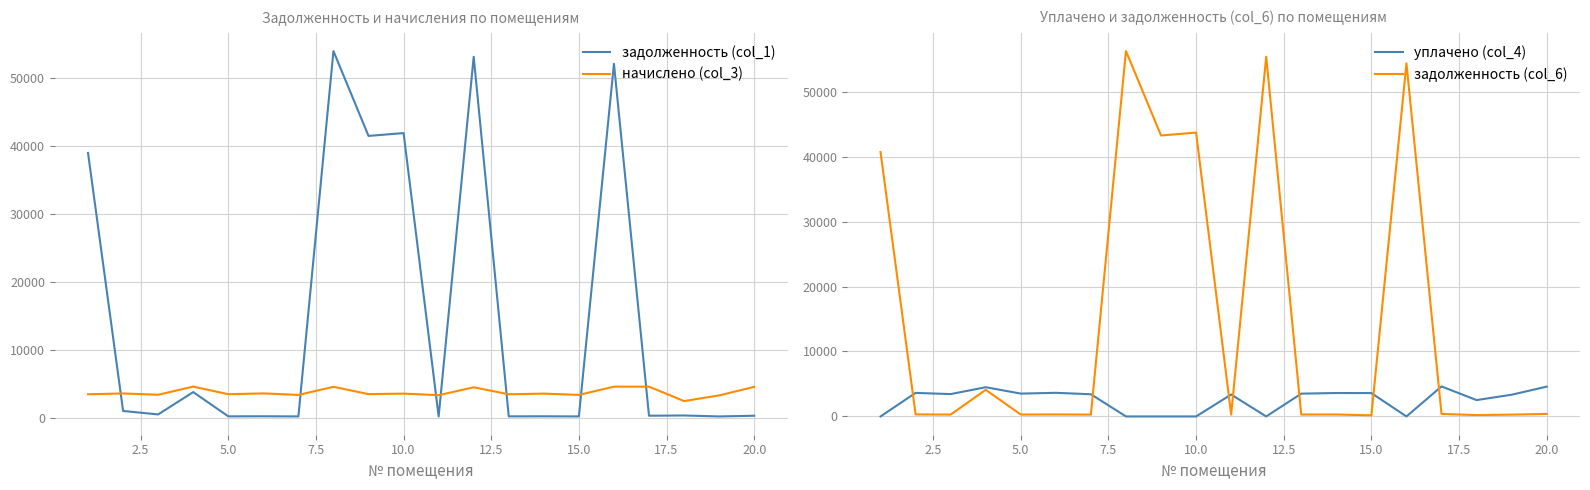

What is the difference between the second highest and second lowest values in the уплачено (col_4) series?

4587.9